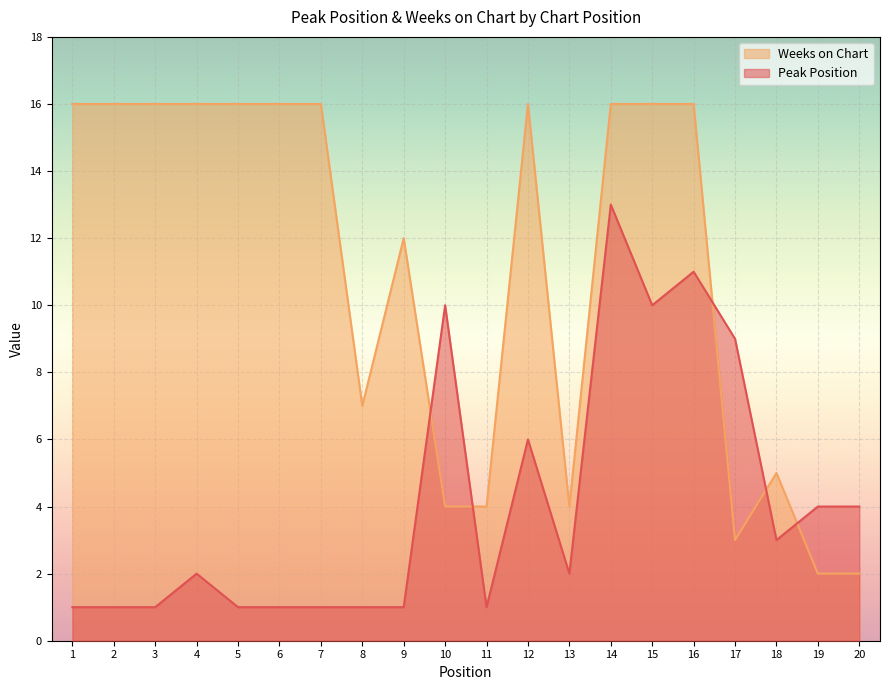

Is the value of Peak Position at 8 greater than the value of Weeks on Chart at 2?

No